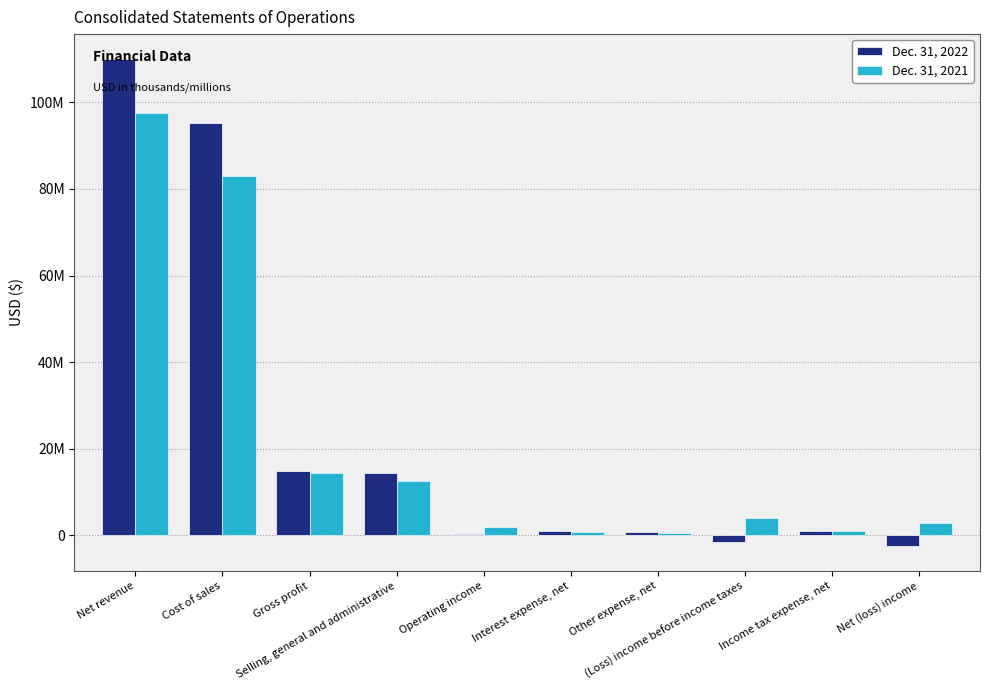

Read the Dec. 31, 2021 value at Other expense, net.

645000